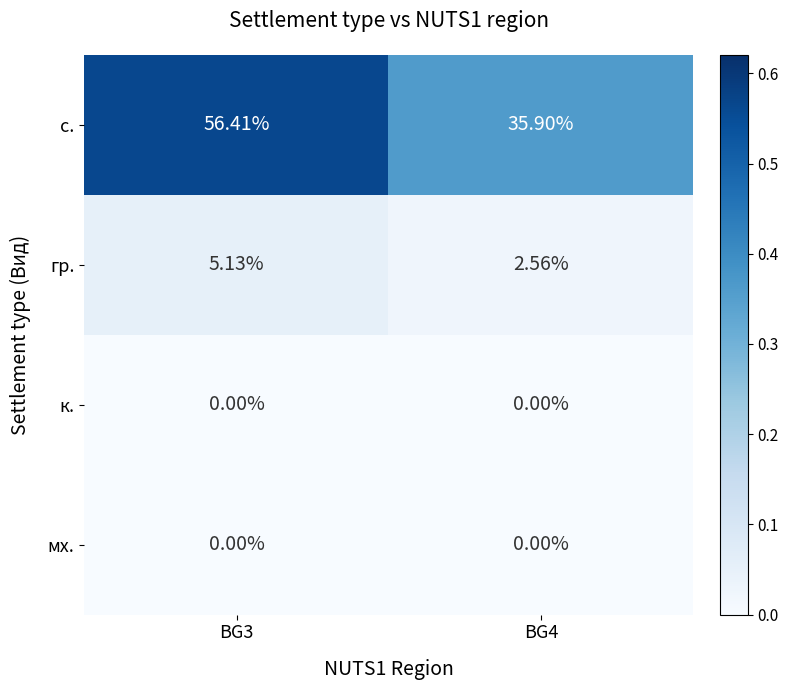

Between BG3 and BG4, which series saw the biggest shift?

с.